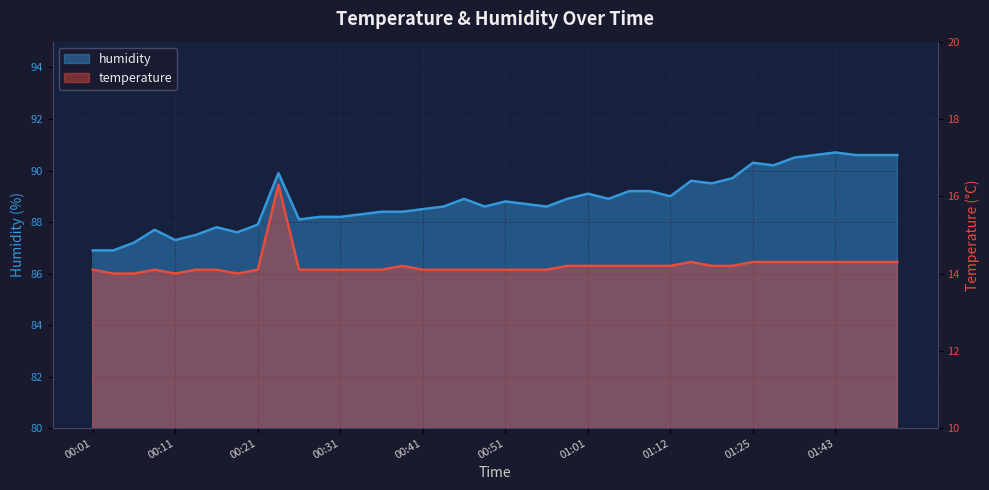

Rank the series by their maximum value, from highest to lowest.

humidity, temperature